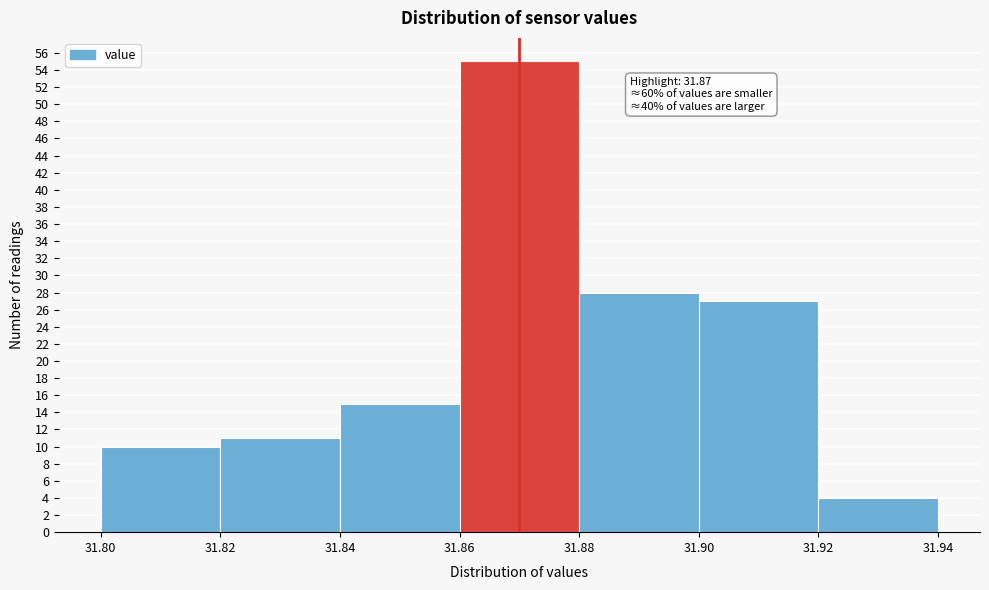

Over which range of the x-axis is the bar tallest?

31.86 to 31.88